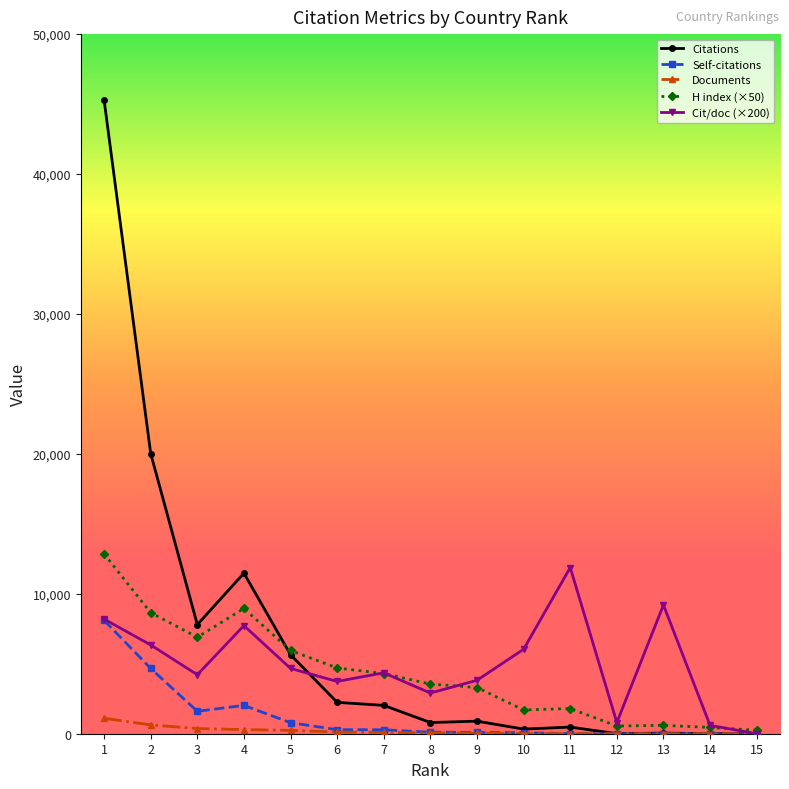

What is the value of the Documents point at the 2nd from the left?

631.0